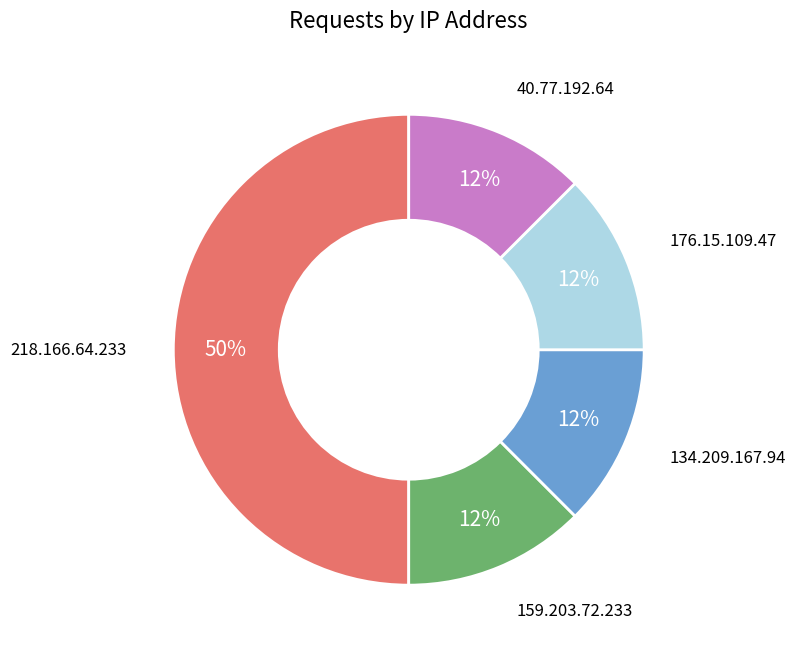

To the nearest percent, what is the average slice percentage?

20%